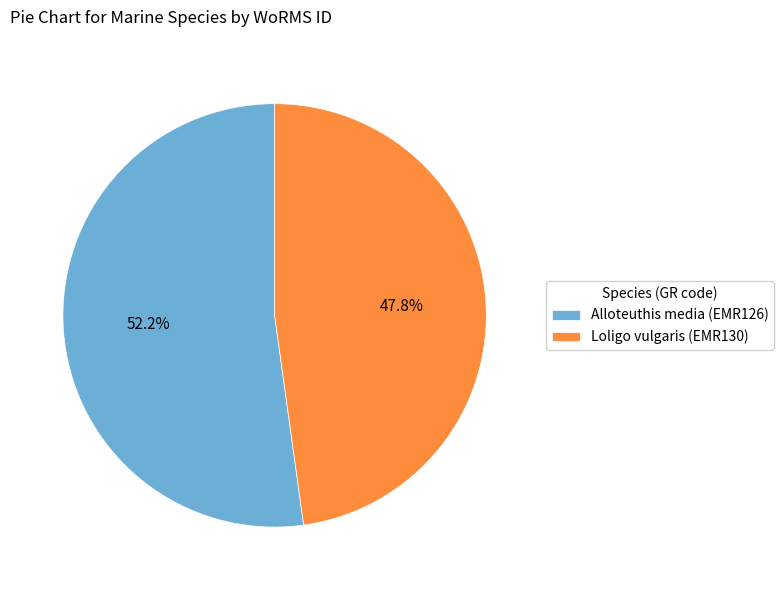

Which slice is the smallest?

Loligo vulgaris (EMR130)